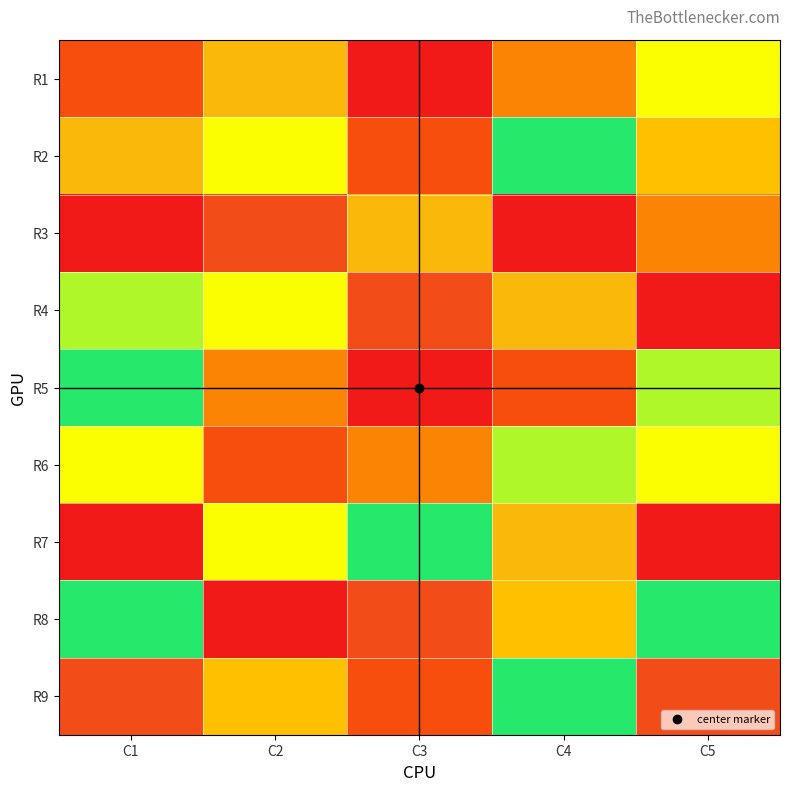

Reading left to right, what are all the values shown in this chart?

R1: C1=2	C2=8	C3=1	C4=3	C5=5
R2: C1=8	C2=5	C3=2	C4=6	C5=4
R3: C1=1	C2=9	C3=8	C4=1	C5=3
R4: C1=7	C2=5	C3=9	C4=8	C5=1
R5: C1=6	C2=3	C3=1	C4=2	C5=7
R6: C1=5	C2=2	C3=3	C4=7	C5=5
R7: C1=1	C2=5	C3=6	C4=8	C5=1
R8: C1=6	C2=1	C3=9	C4=4	C5=6
R9: C1=9	C2=4	C3=2	C4=6	C5=9